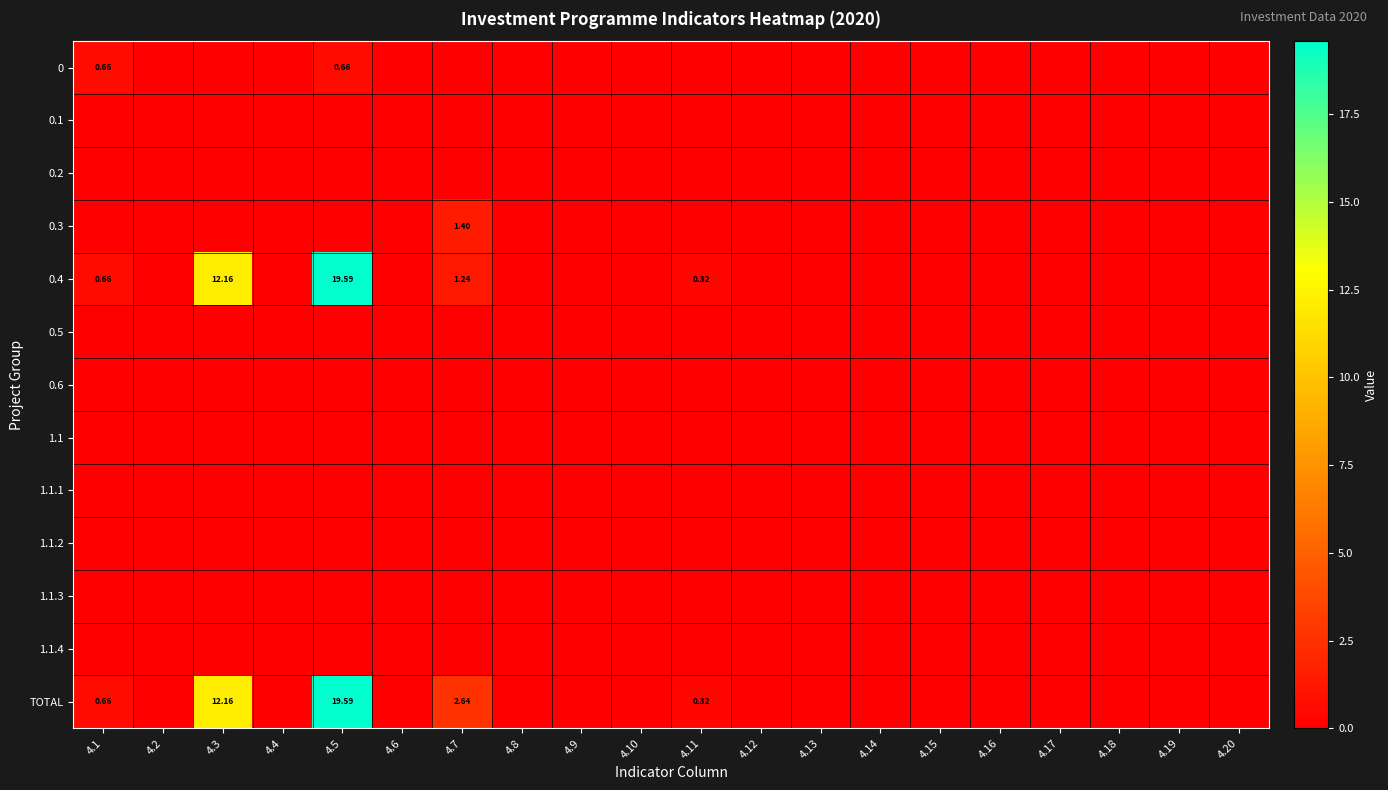

At which label does 0.4 reach its peak?

4.5